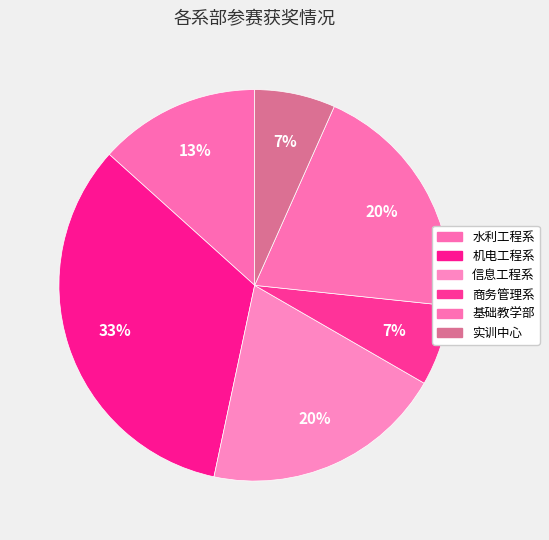

Is there a majority slice in this chart?

No